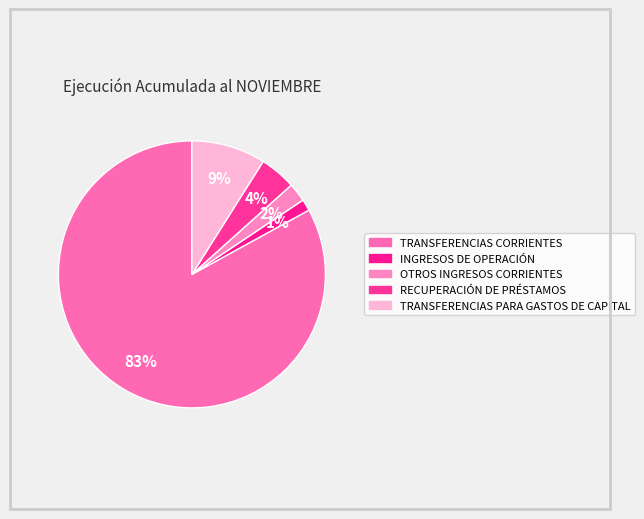

How many segments does this pie chart have?

5